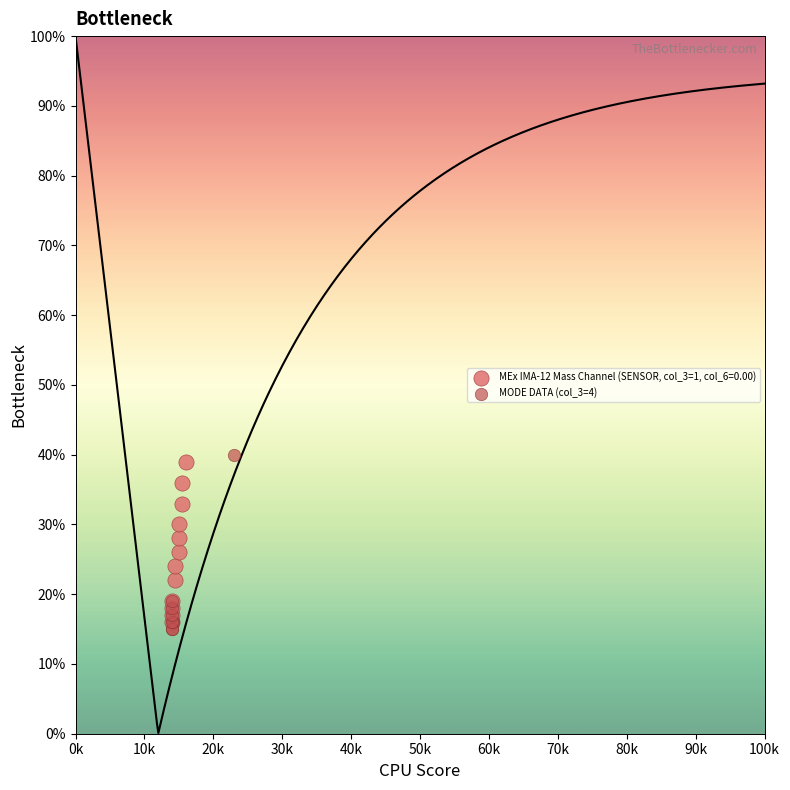

What are all the series names shown in the legend?

MEx IMA-12 Mass Channel (SENSOR, col_3=1, col_6=0.00), MODE DATA (col_3=4)